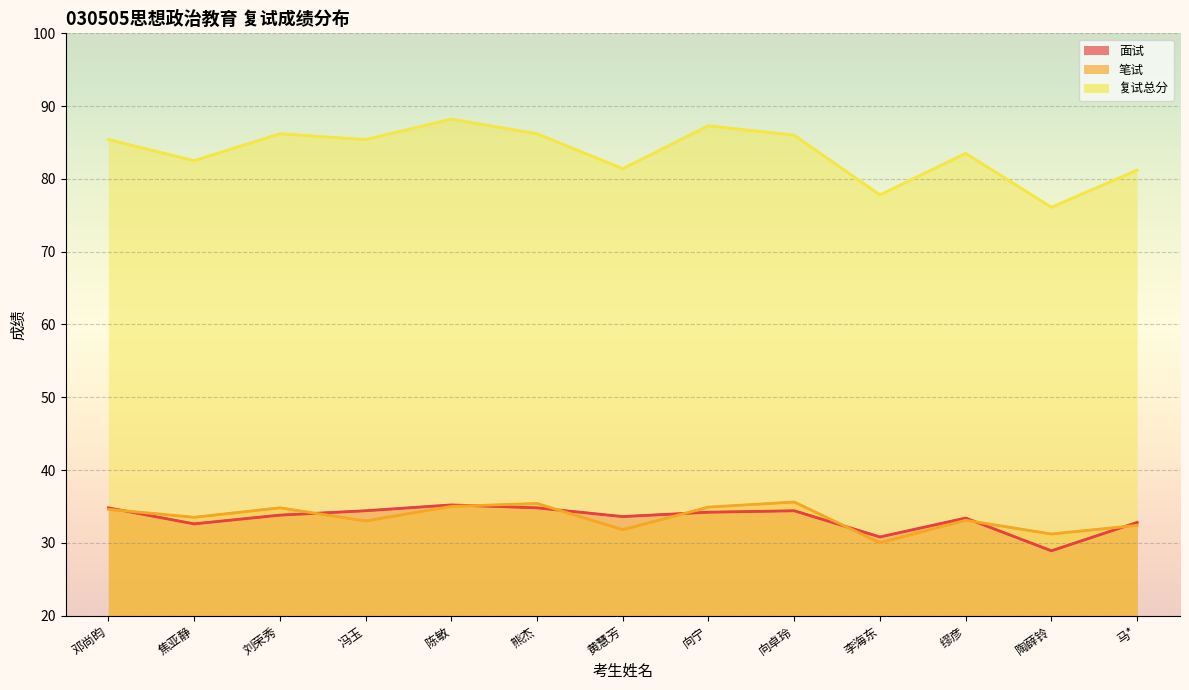

Which series has the largest total across all categories?

复试总分